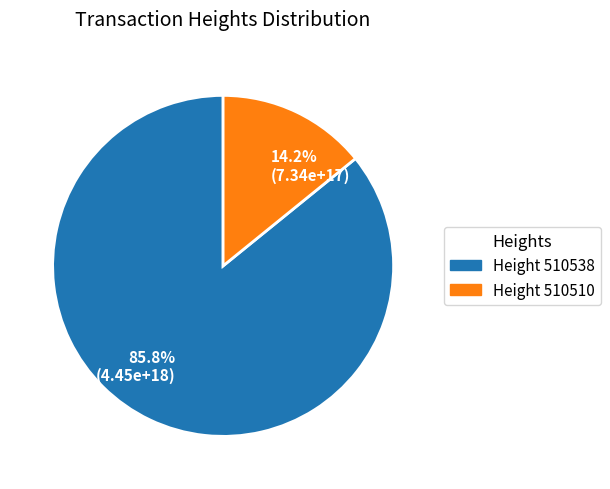

To the nearest percent, what is the difference between the largest and smallest slice percentages?

72%